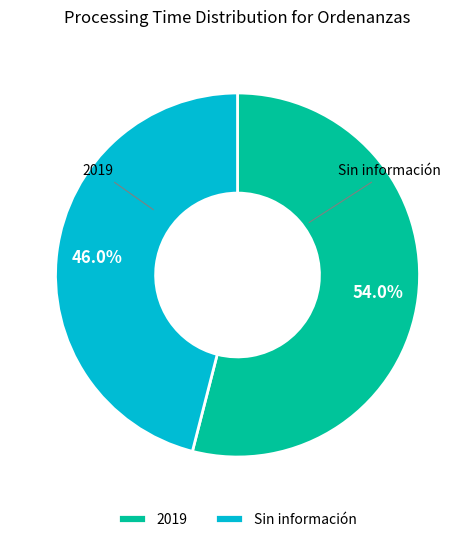

To the nearest percent, what is the average slice percentage?

50%